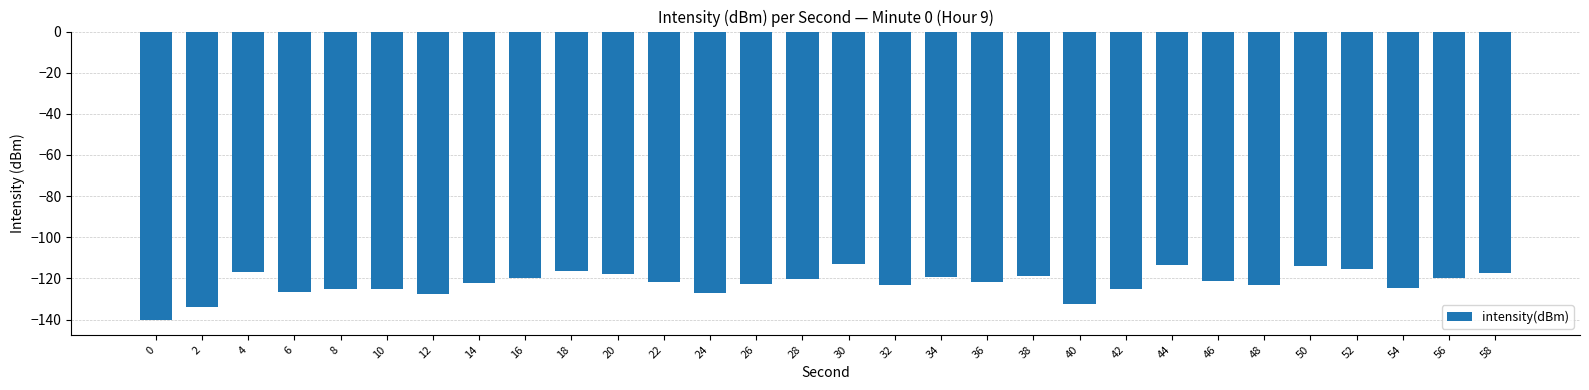

What is the difference between the second highest and minimum values?

27.1